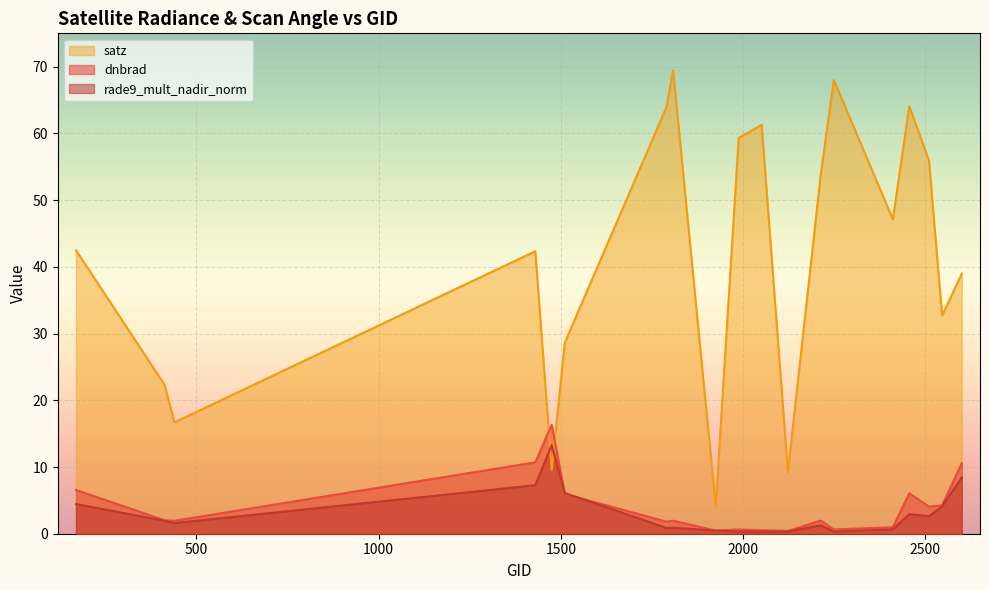

What is the approximate value of dnbrad at 440?

1.9